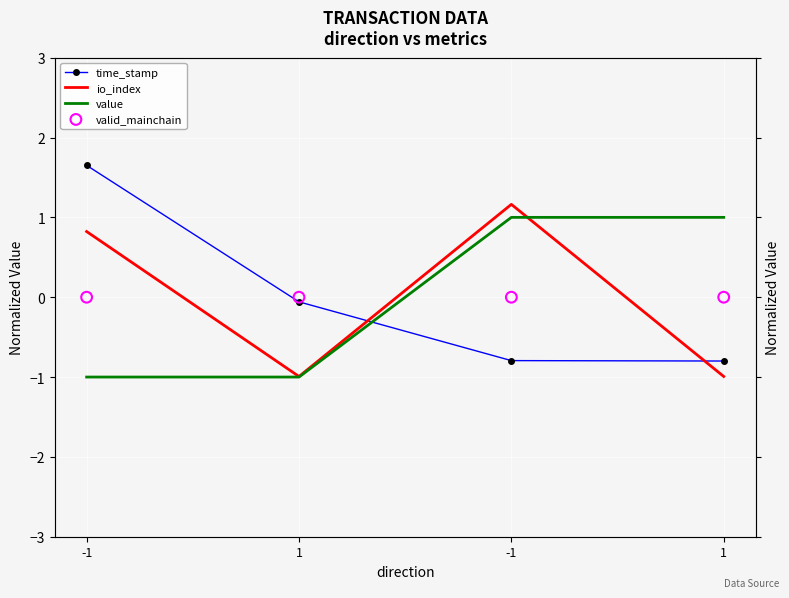

At how many categories does at least one series exceed 0?

3